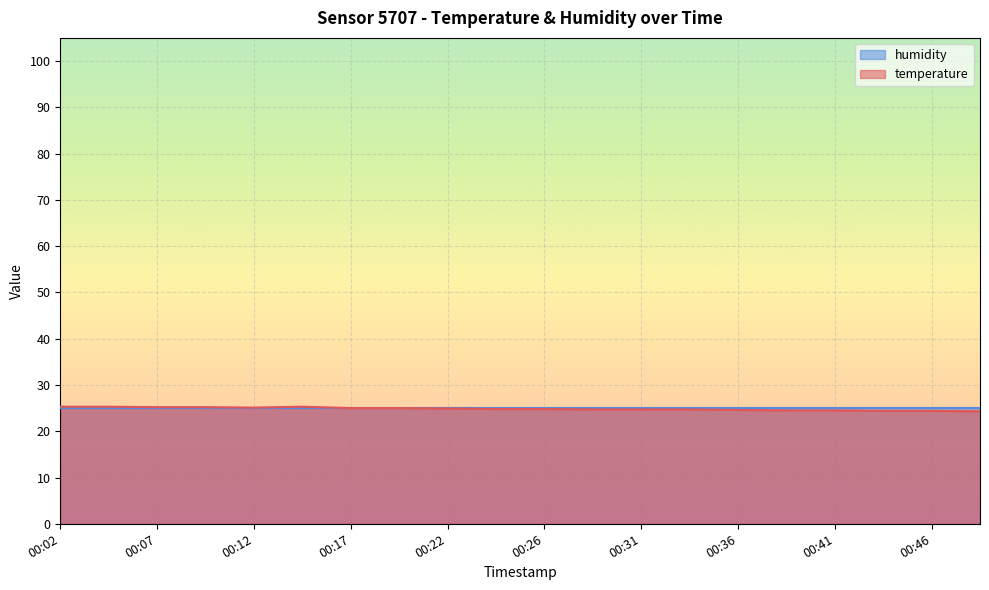

Reading left to right, extract all data points from this chart.

00:02=25.3	00:04=25.3	00:07=25.2	00:09=25.2	00:12=25.1	00:14=25.3	00:17=25.0	00:19=25.0	00:22=24.9	00:24=24.8	00:26=24.8	00:29=24.7	00:31=24.7	00:34=24.7	00:36=24.6	00:39=24.5	00:41=24.5	00:44=24.4	00:46=24.4	00:49=24.3